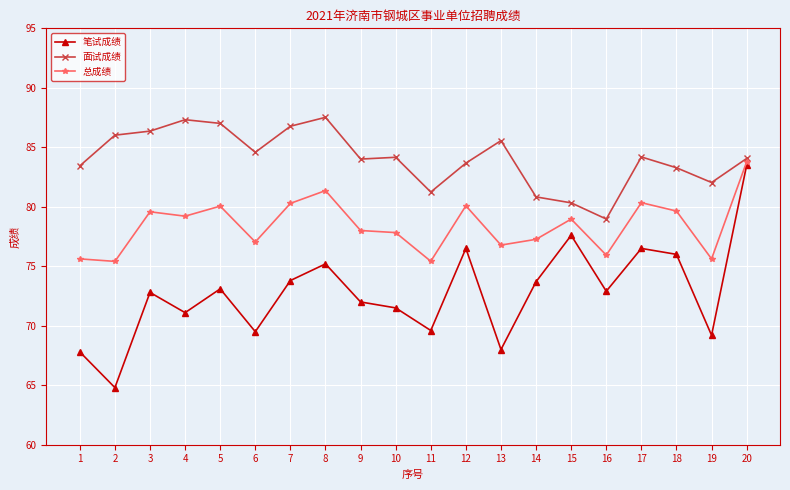

What is the maximum value for 总成绩?

83.8